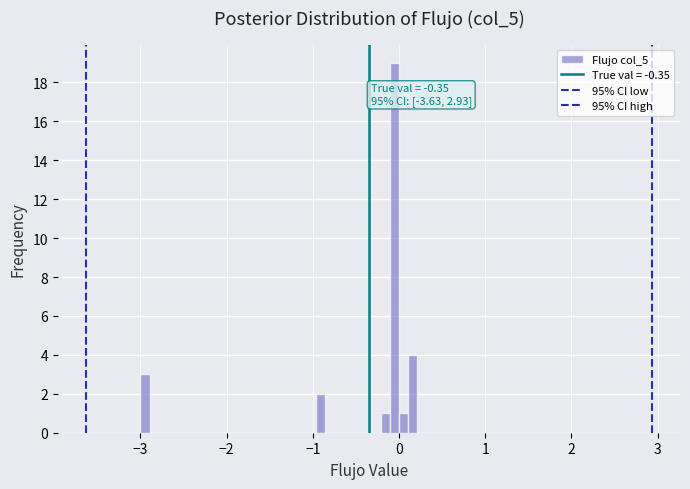

Read against the x-axis, roughly where is the centre of the tallest bar?

-0.1